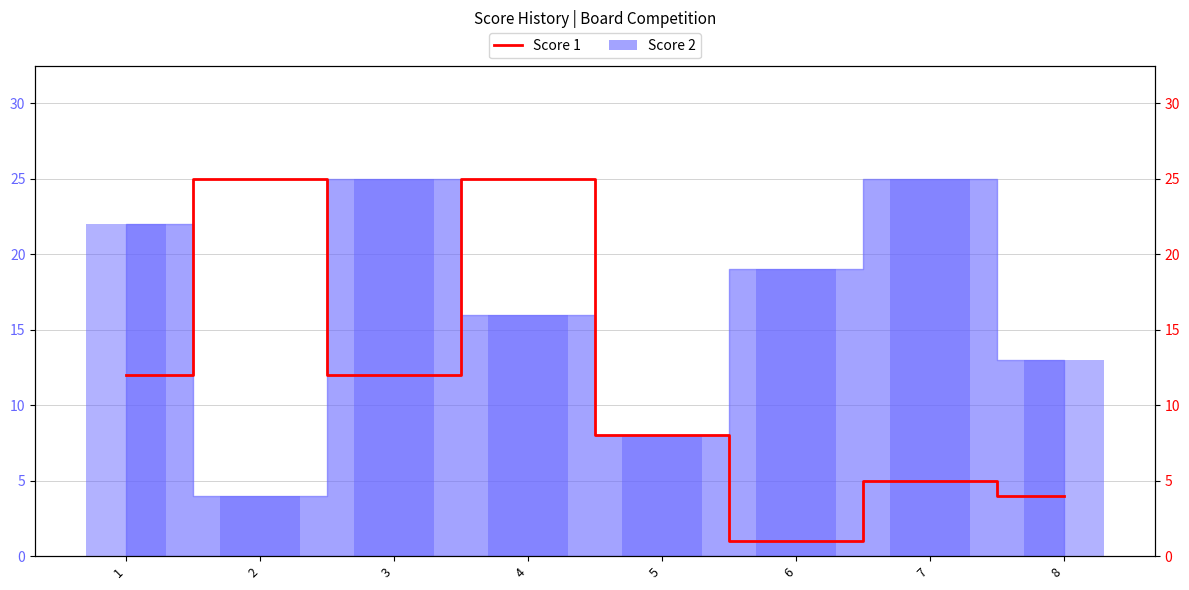

List the labels in order of value, largest first.

2, 4, 1, 3, 5, 7, 8, 6